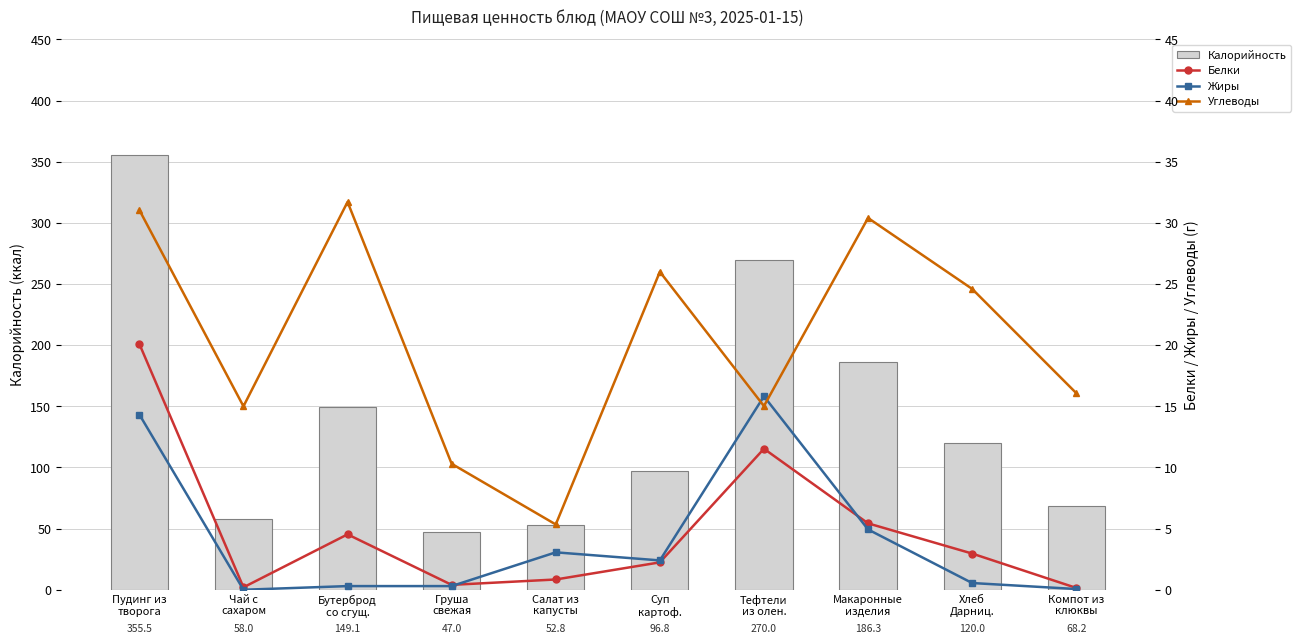

Is it true that Углеводы equals 5.3 at Салат из
капусты?

True